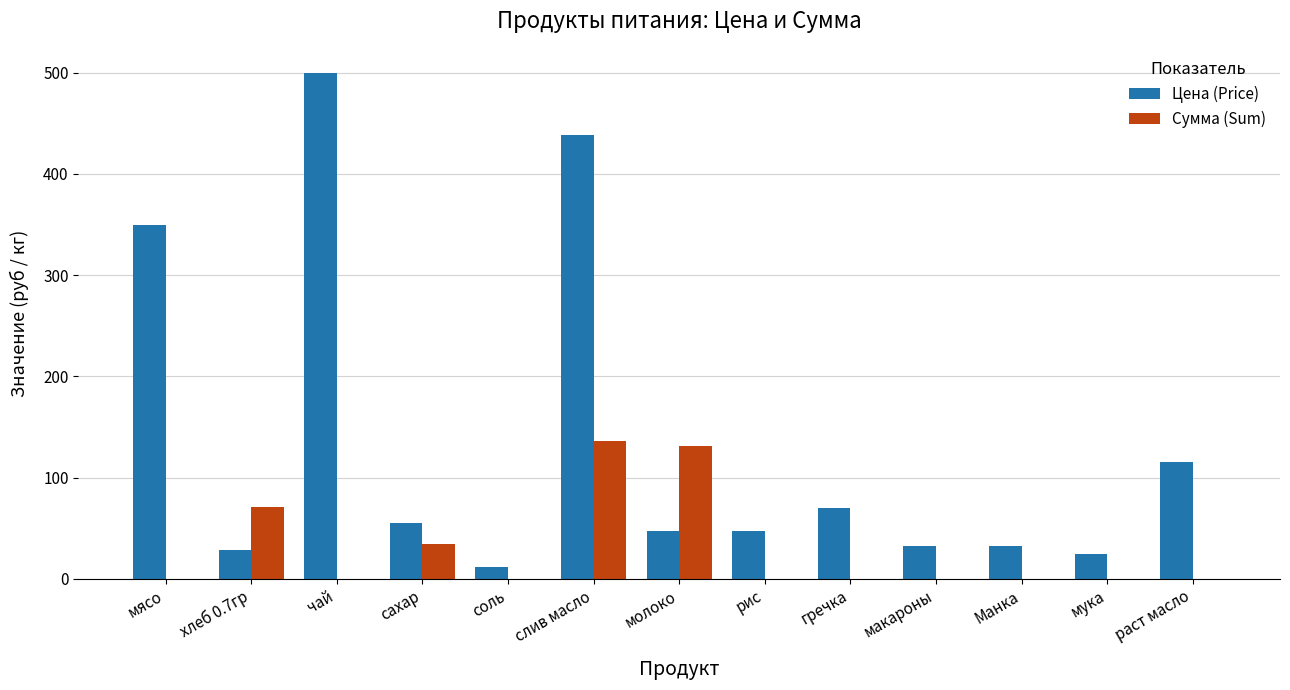

What is the sum of the Сумма (Sum) values at молоко and гречка?

131.1